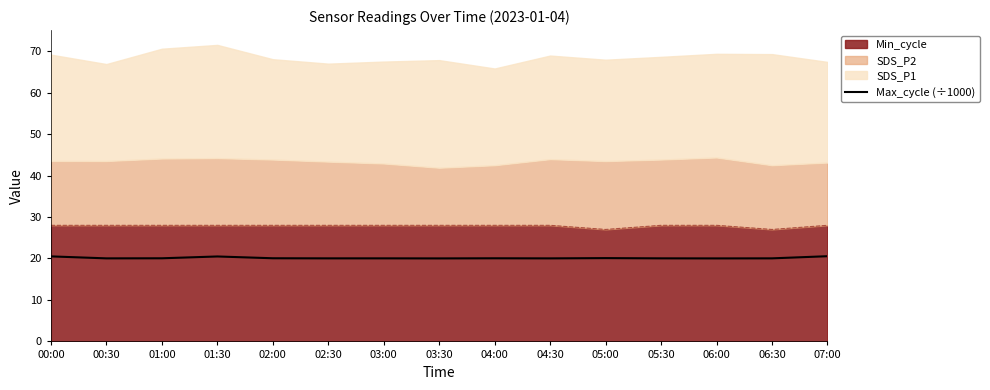

Where is the first local maximum?

01:30